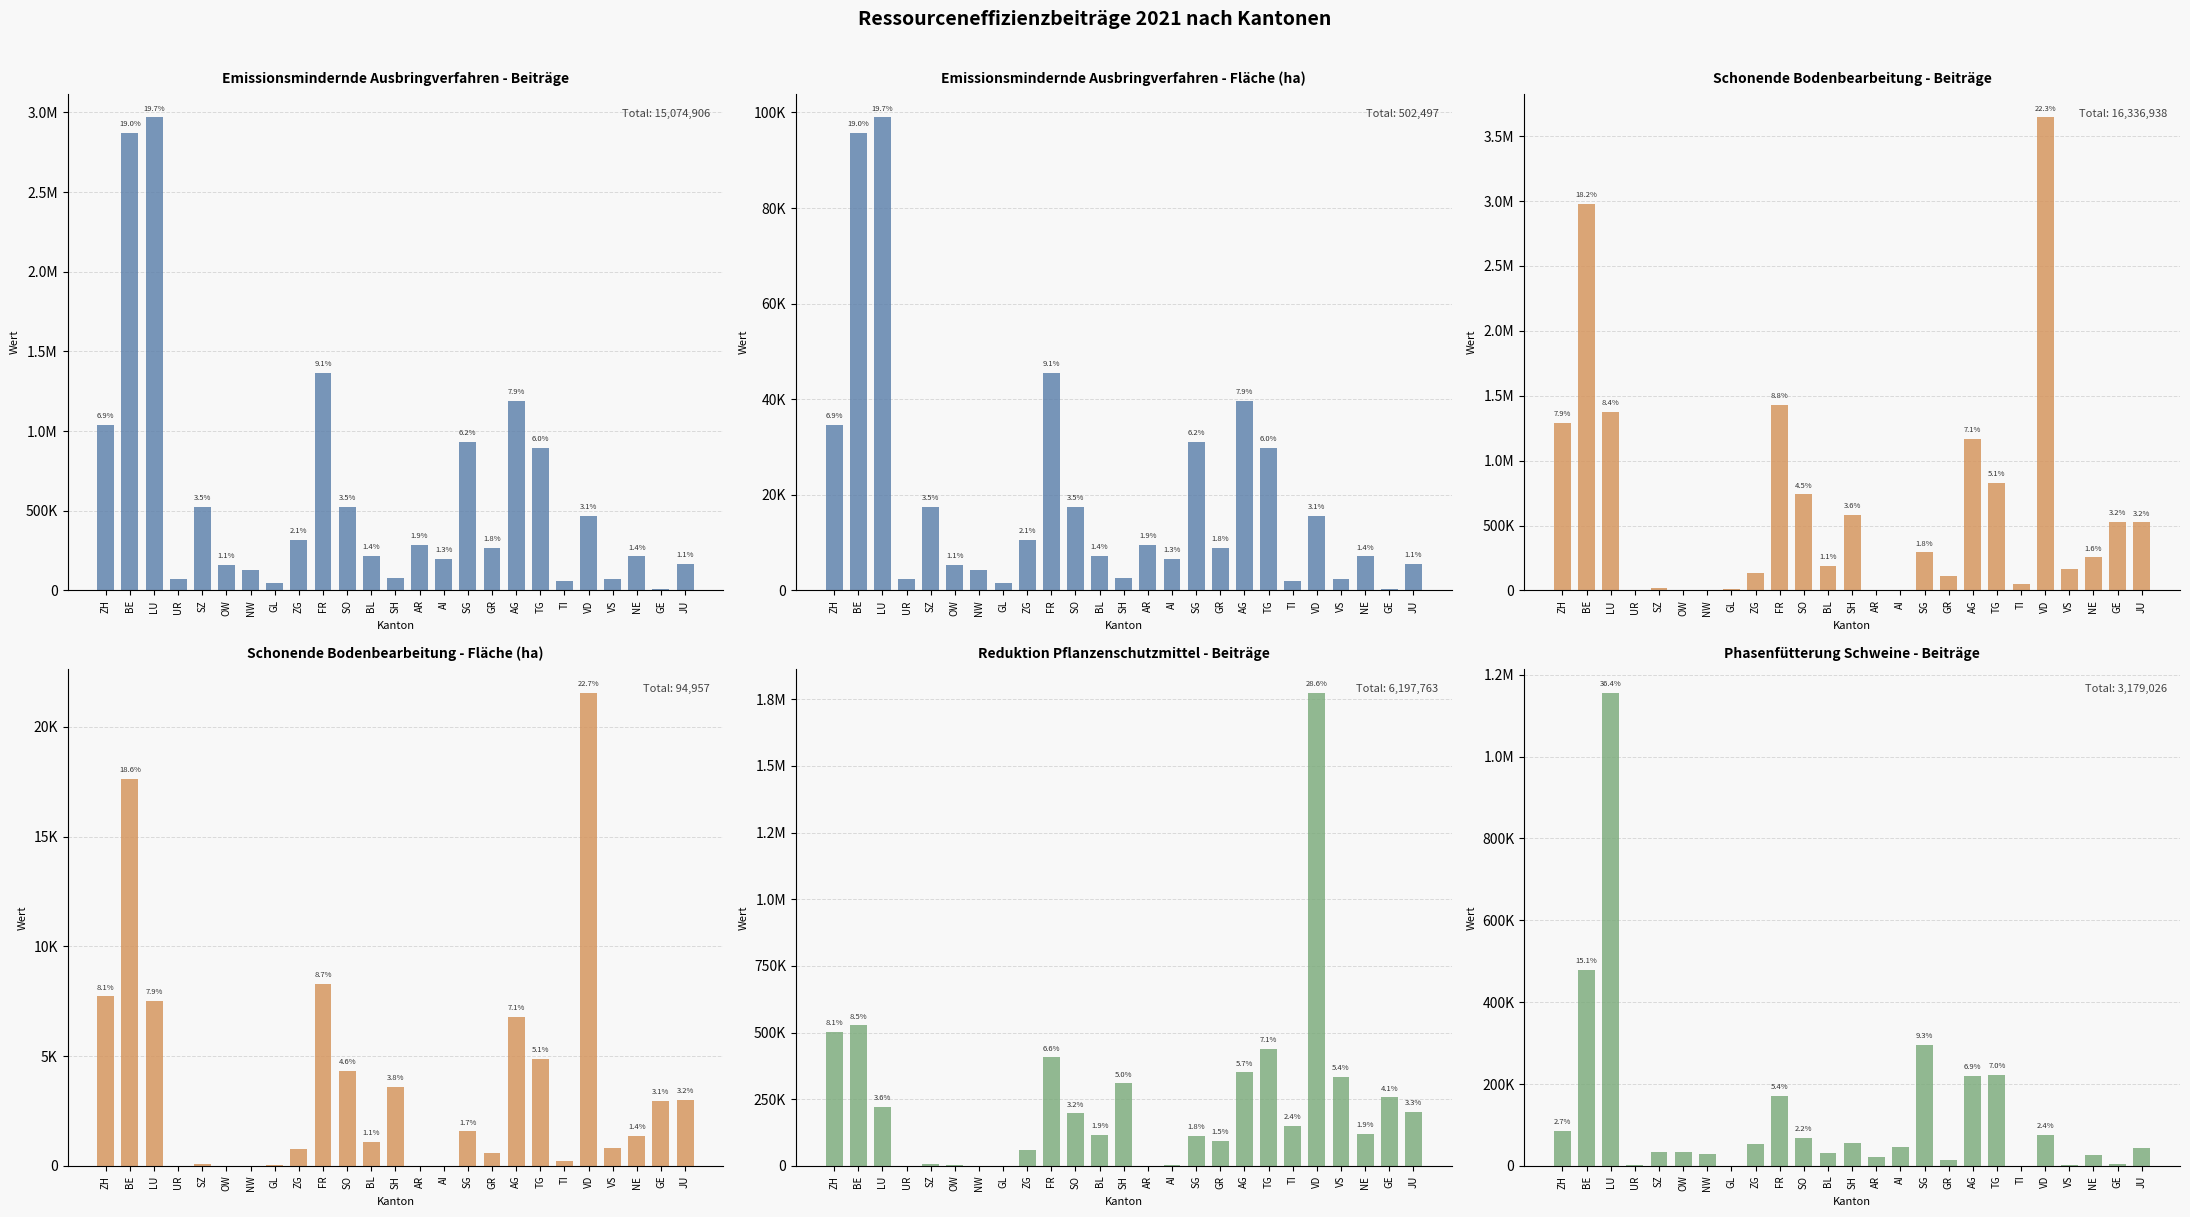

Which series changed the most between SZ and SH?

Beiträge Schonende Bodenbearbeitung